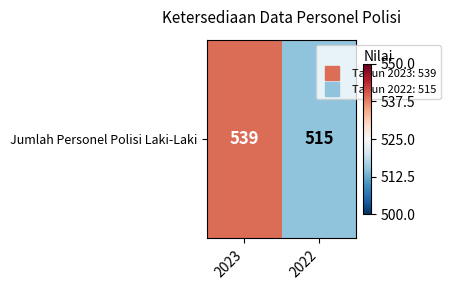

How many negative values are there?

1